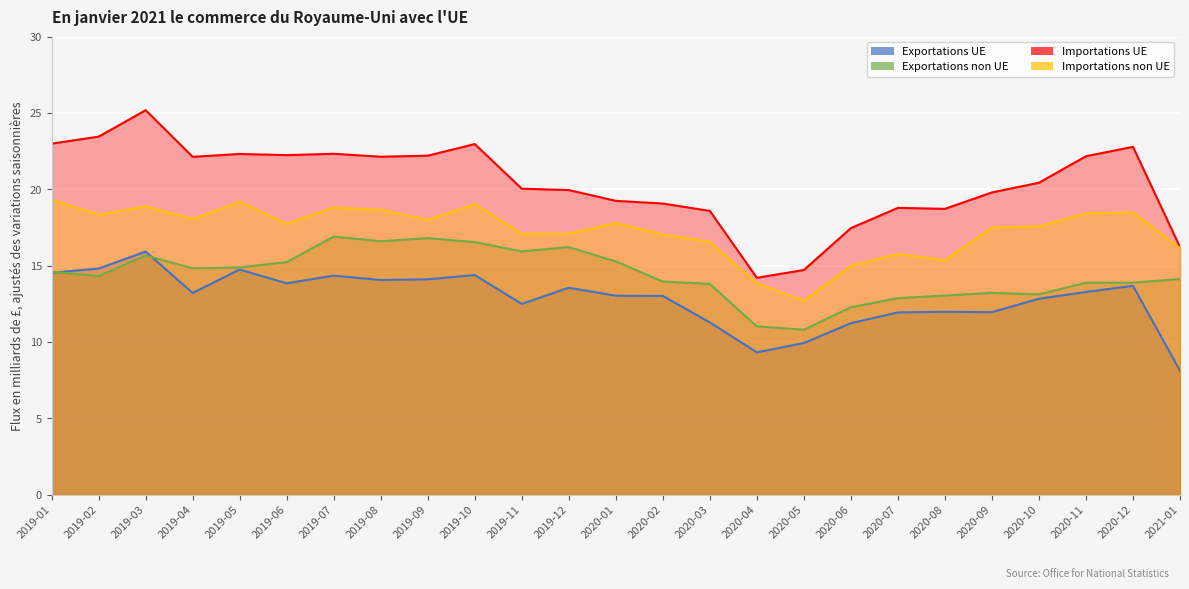

The value of Exportations non UE at 2019-06 is 26.5. True or false?

False